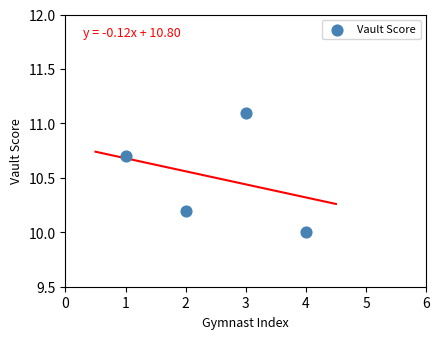

What is the range of X values (max minus min)?

3.0